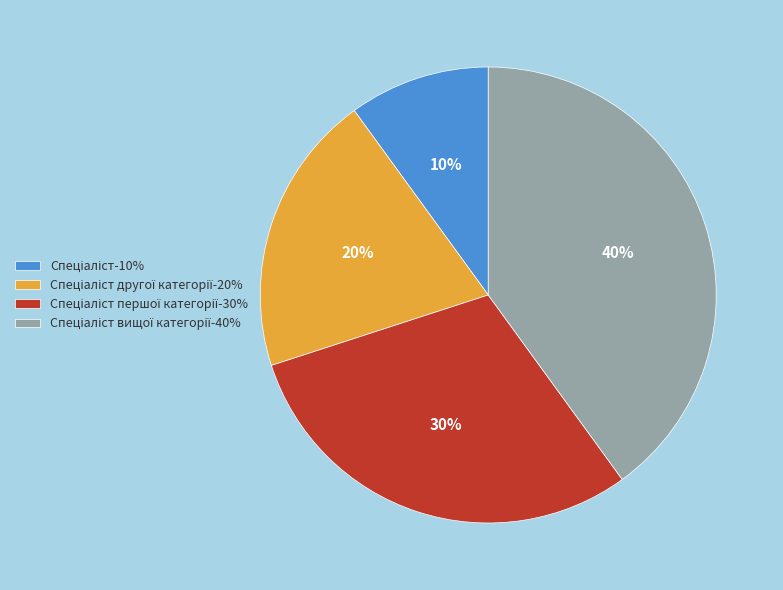

How many slices are in this pie chart?

4